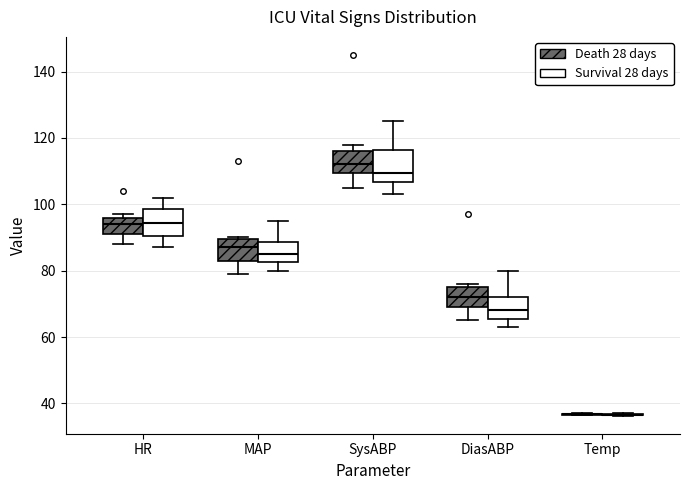

Reading left to right, read every box against the y-axis: the position of its median line, the range the box covers, and the ends of its whiskers. The values are not printed on the chart, so give them approximately, as read against the axis.

HR (Death 28 days): median 94, box 92 to 96, whiskers 88 to 98
HR (Survival 28 days): median 94, box 90 to 98, whiskers 88 to 102
MAP (Death 28 days): median 88, box 84 to 90, whiskers 80 to 90
MAP (Survival 28 days): median 86, box 82 to 88, whiskers 80 to 96
SysABP (Death 28 days): median 112, box 110 to 116, whiskers 106 to 118
SysABP (Survival 28 days): median 110, box 106 to 116, whiskers 104 to 126
DiasABP (Death 28 days): median 72, box 70 to 76, whiskers 66 to 76 (just above the box's upper edge)
DiasABP (Survival 28 days): median 68, box 66 to 72, whiskers 64 to 80
Temp (Death 28 days): box collapsed to a line at 36, whiskers 36 to 38
Temp (Survival 28 days): box collapsed to a line at 36, whiskers 36 to 38